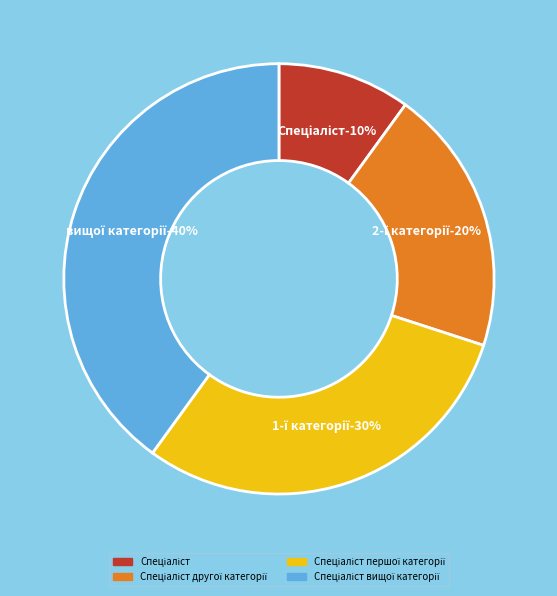

Rank the categories by value from lowest to highest.

Спеціаліст, Спеціаліст другої категорії, Спеціаліст першої категорії, Спеціаліст вищої категорії